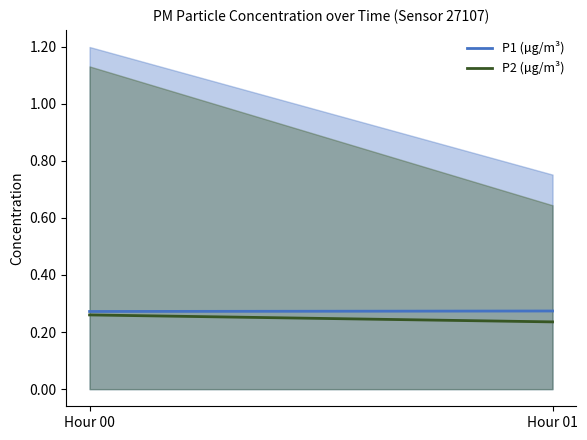

What is the total value across all series at Hour 00?

0.5